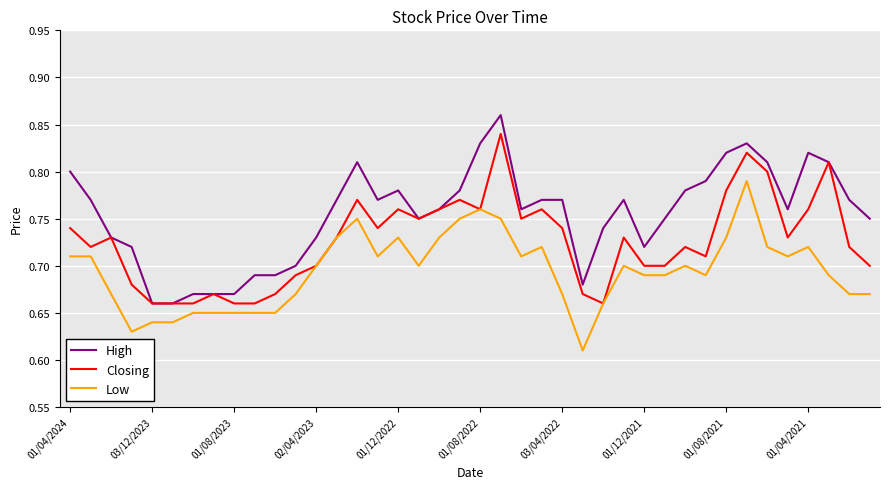

True or false: High and Low intersect in this chart.

False